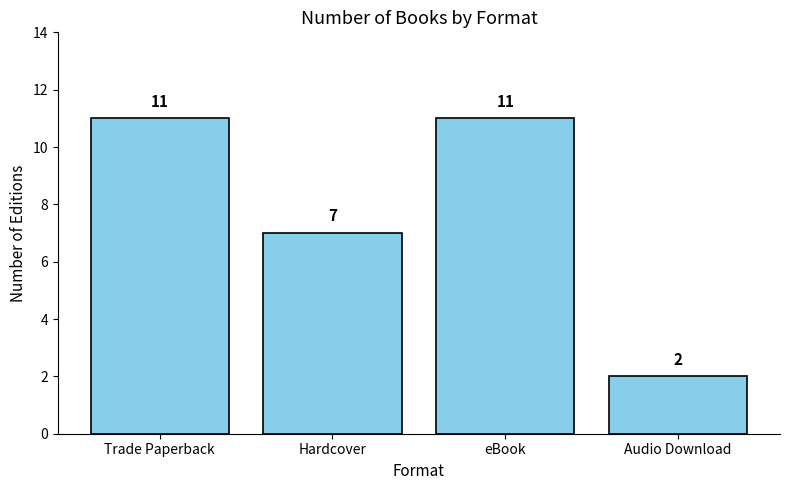

The chart shows a value of 3 at Audio Download. True or false?

False